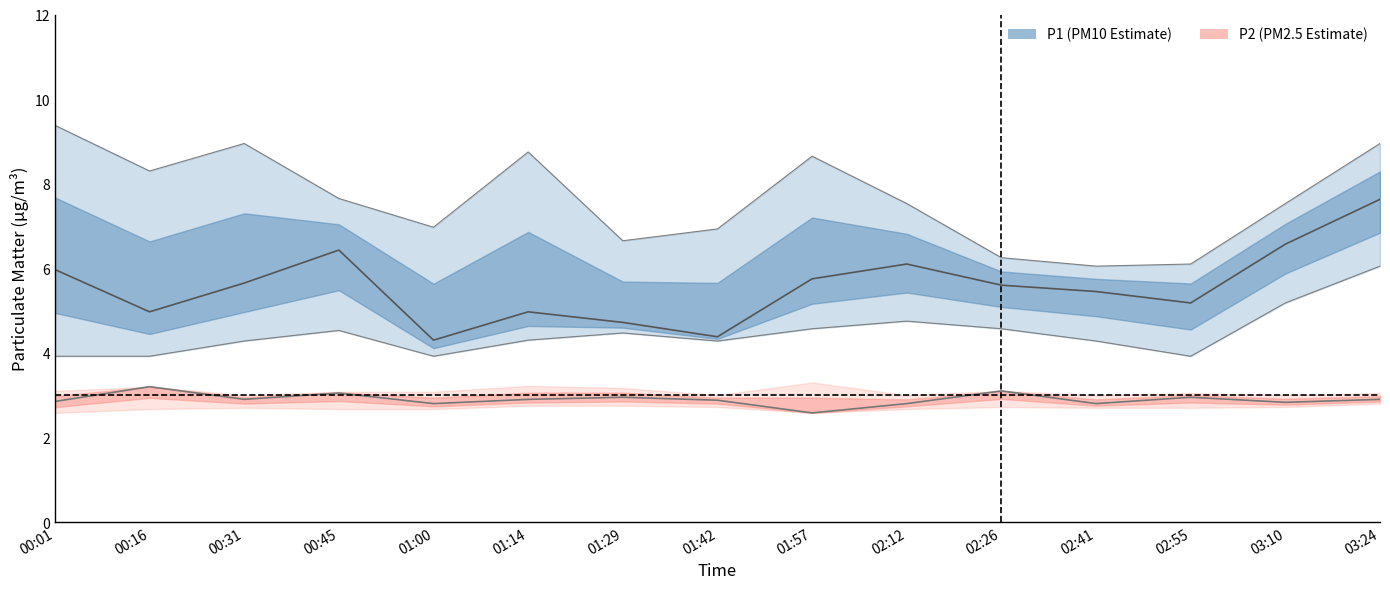

At 03:24, list the series in order from largest to smallest.

P1_upper, P1, P1_lower, P2